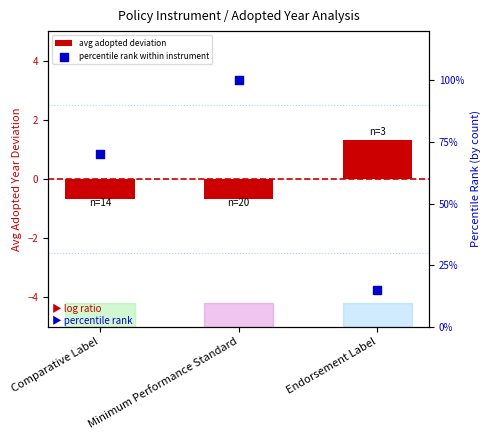

Is the value of percentile rank within instrument at Endorsement Label greater than the value of avg adopted deviation at Endorsement Label?

Yes